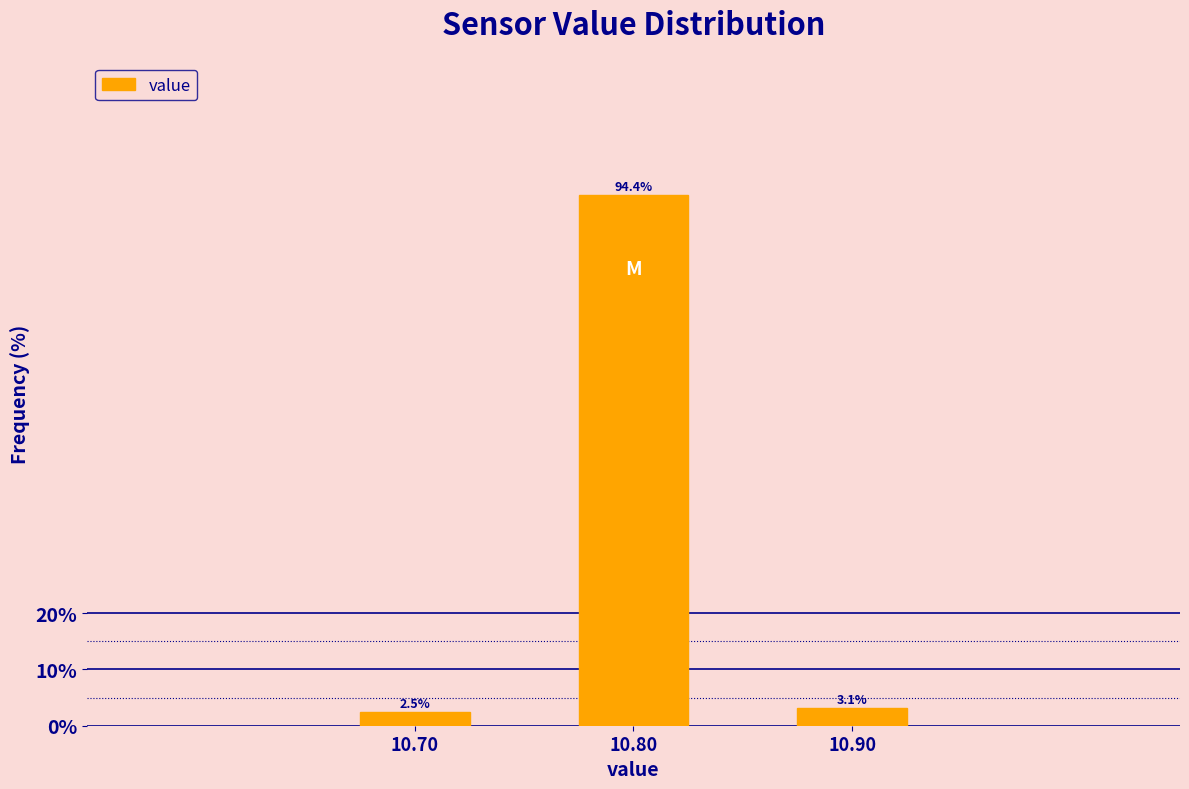

Reading left to right, transcribe all the data shown in this chart.

2.5	94.4	3.1